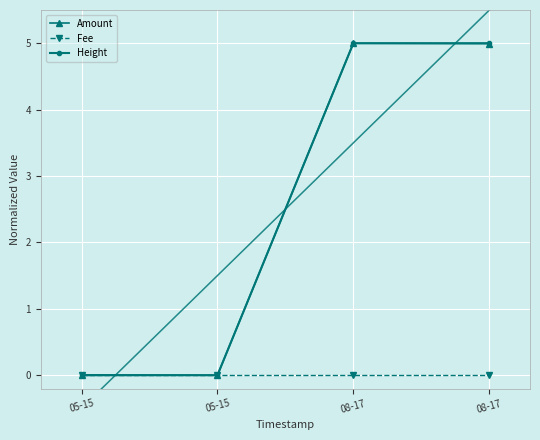

Reading left to right, what are all the values shown in this chart?

Amount: 05-15=0.0	05-15=0.0	08-17=5.0	08-17=5.0
Fee: 05-15=0.0	05-15=0.0	08-17=0.0	08-17=0.0
Height: 05-15=0.0	05-15=0.0	08-17=5.0	08-17=5.0